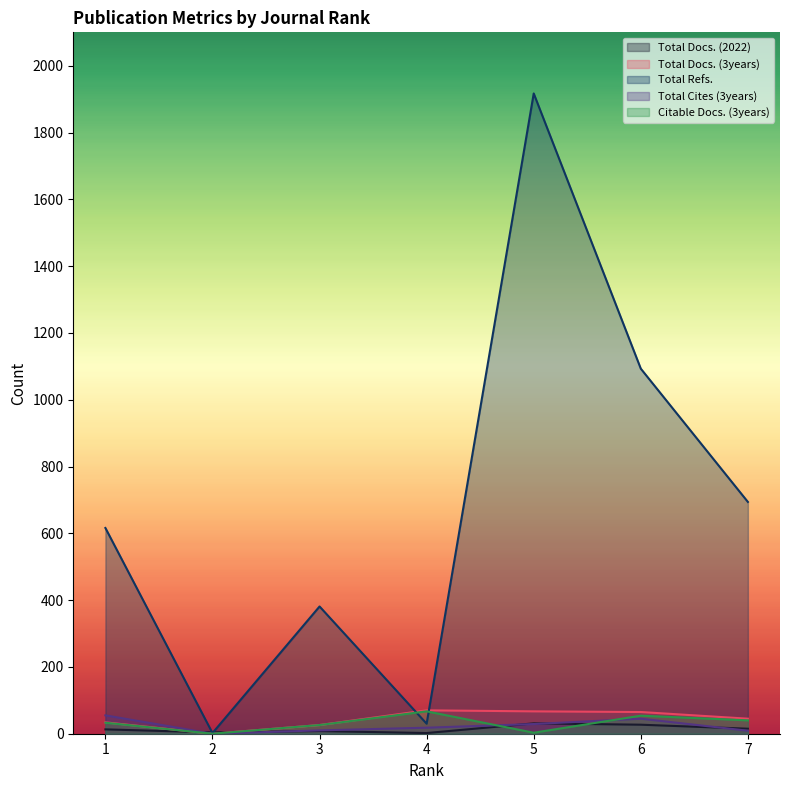

Does the chart display data point markers on the line(s)?

No